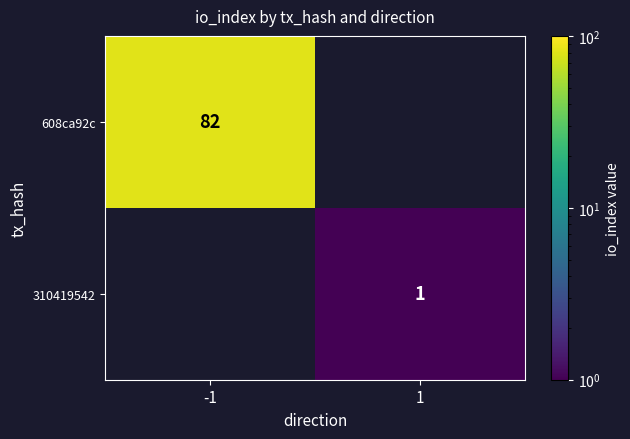

True or false: 310419542 has a value of 0.3 at 1.

False